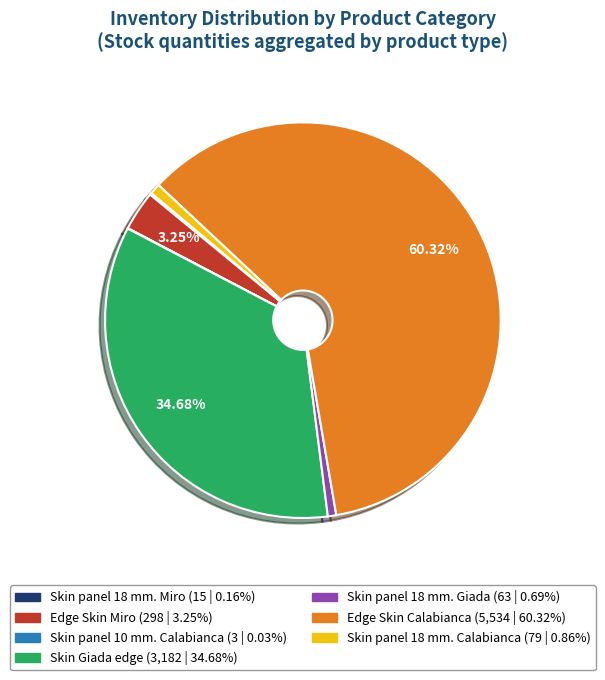

Does Skin Giada edge represent more than half of the total?

No